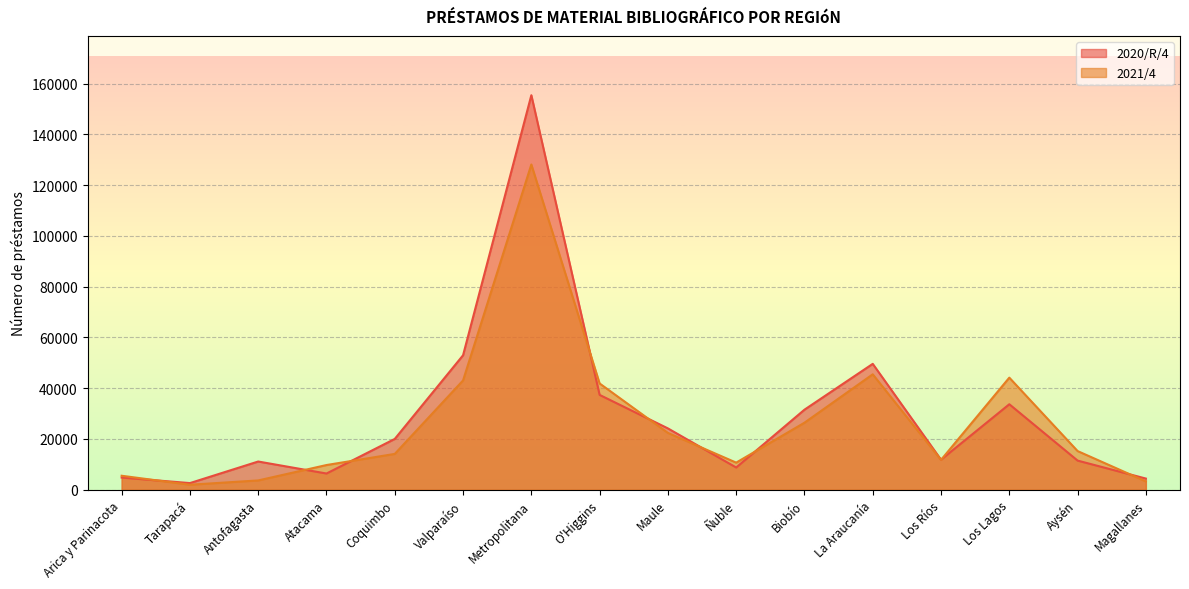

Which series has the largest range (max minus min)?

2020/R/4